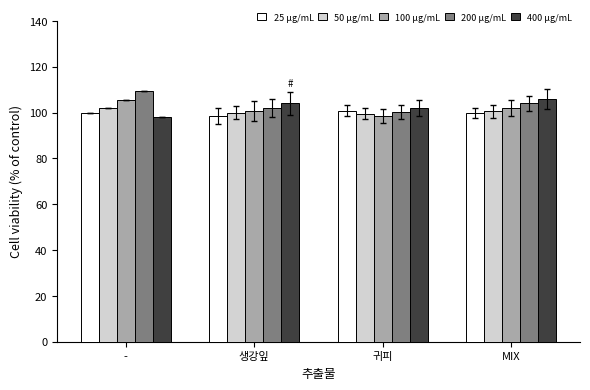

What is the difference between the highest and lowest values at 귀피?

3.4